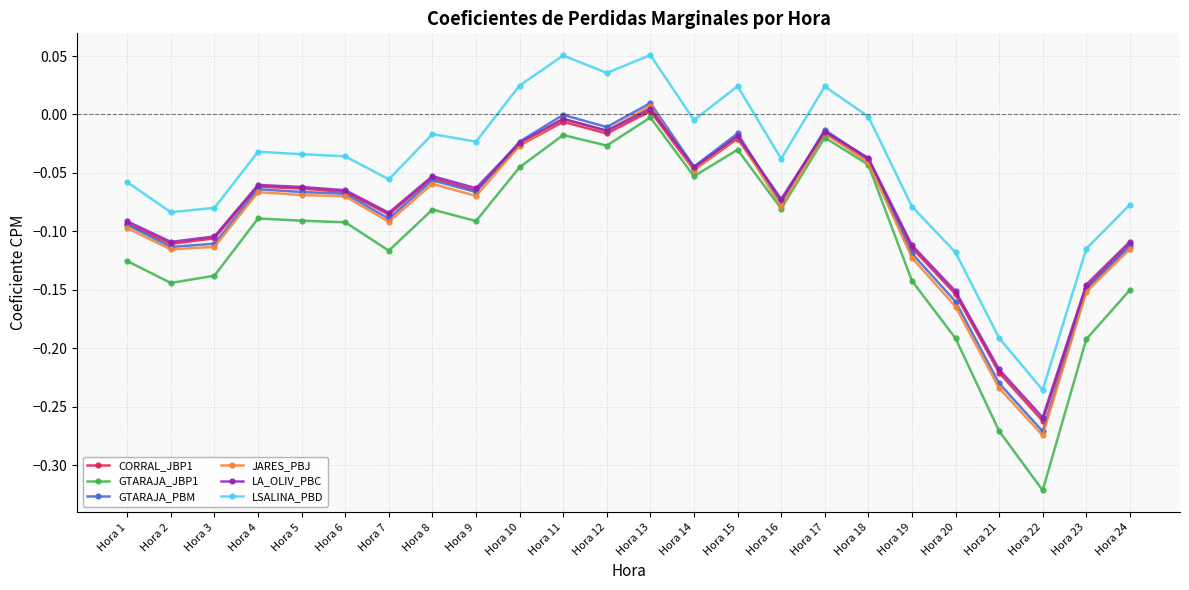

How many categories are shown in the chart?

24